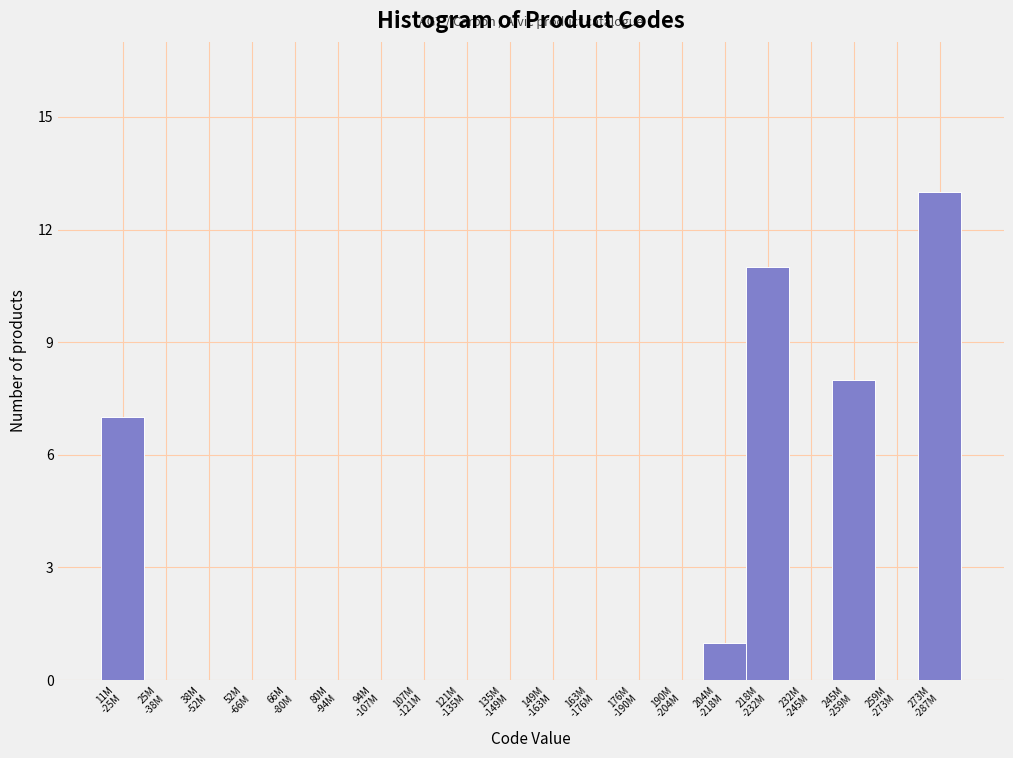

What is the sum of all values?

40